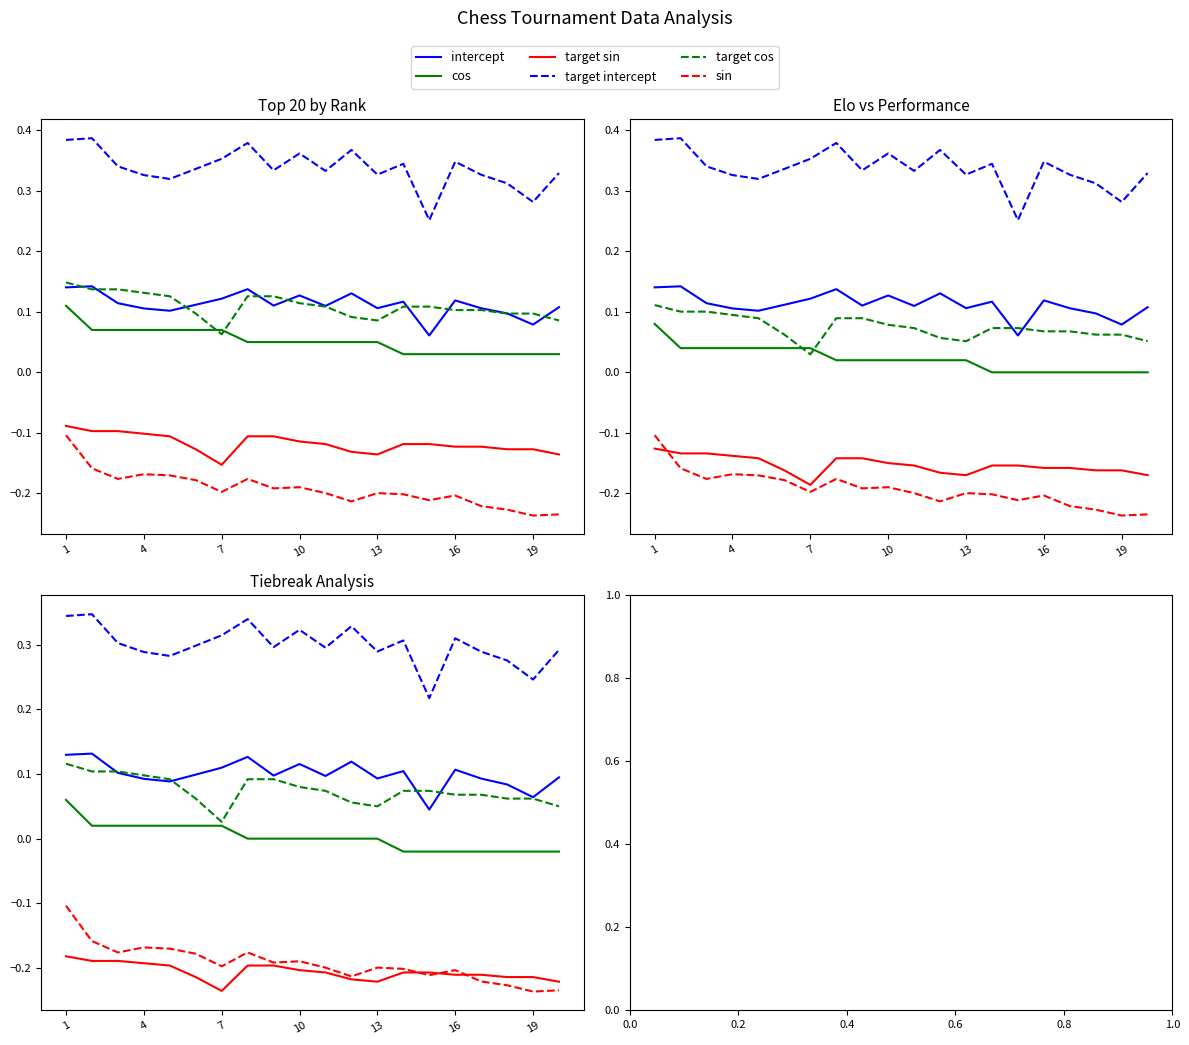

True or false: target cos and cos cross at least once.

False